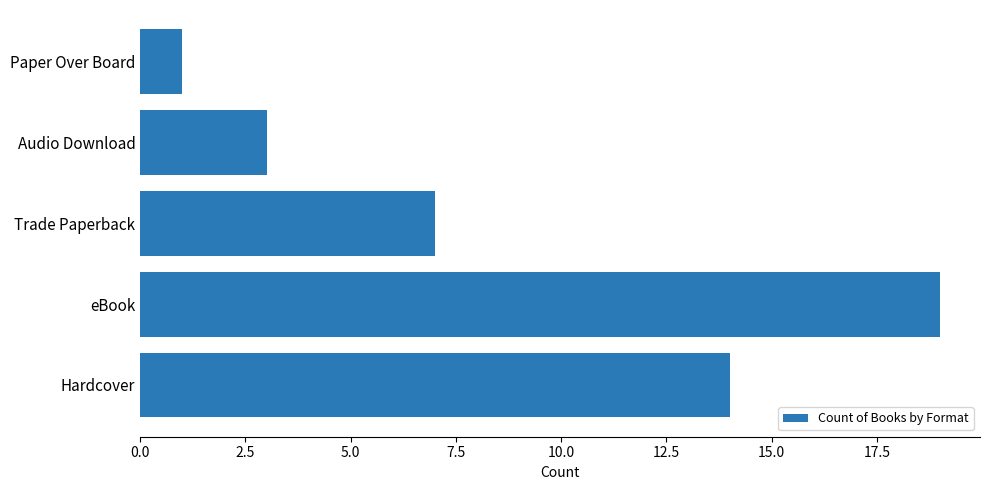

What is the approximate value at Audio Download?

3